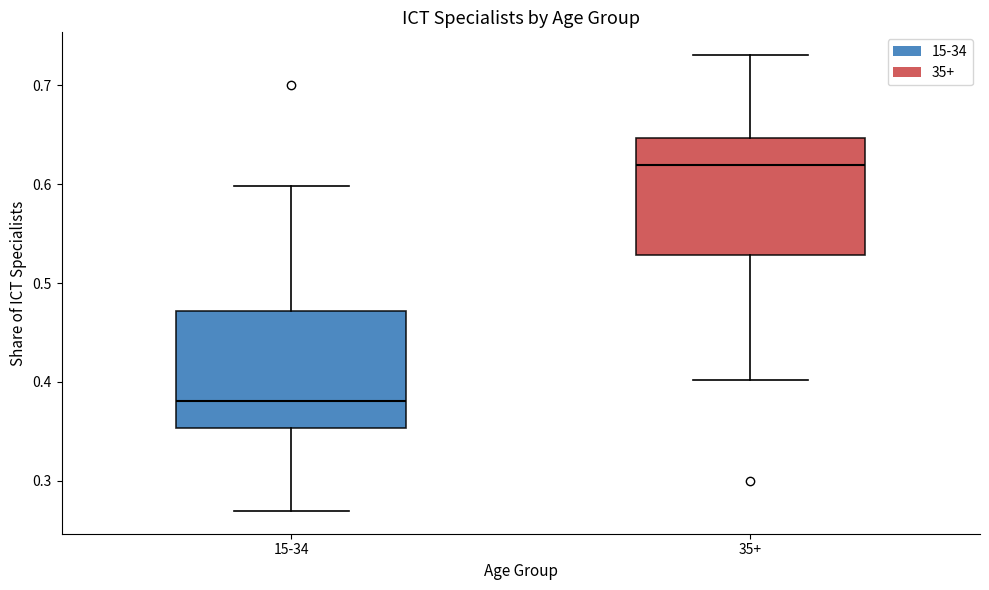

Where is the upper edge of the box for 15-34 on the y-axis? The values are not printed on the chart, so give them approximately, as read against the axis.

0.47